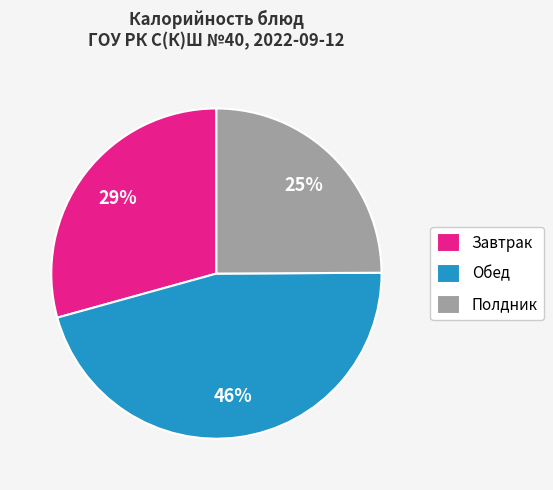

Does Завтрак represent more than half of the total?

No